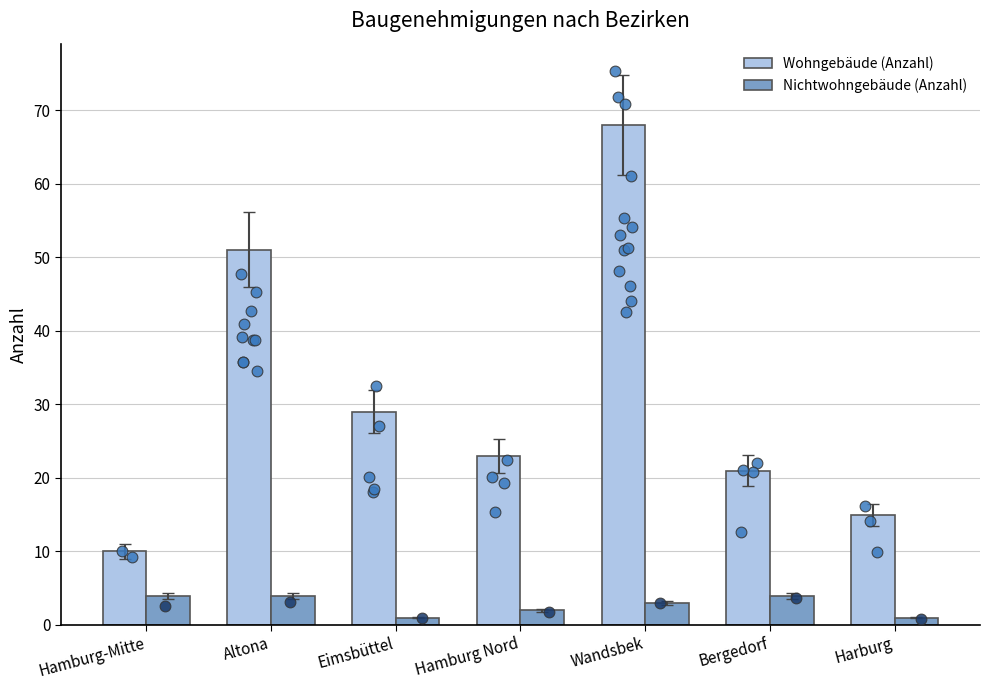

At which category is the sum across all series the highest?

Wandsbek